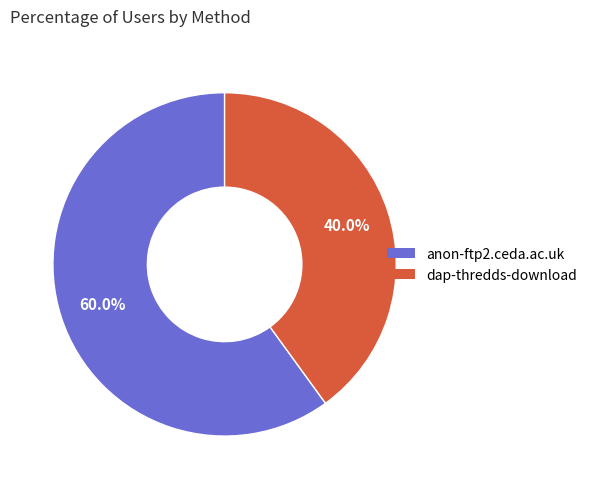

Is the sum of anon-ftp2.ceda.ac.uk and dap-thredds-download greater than half?

Yes